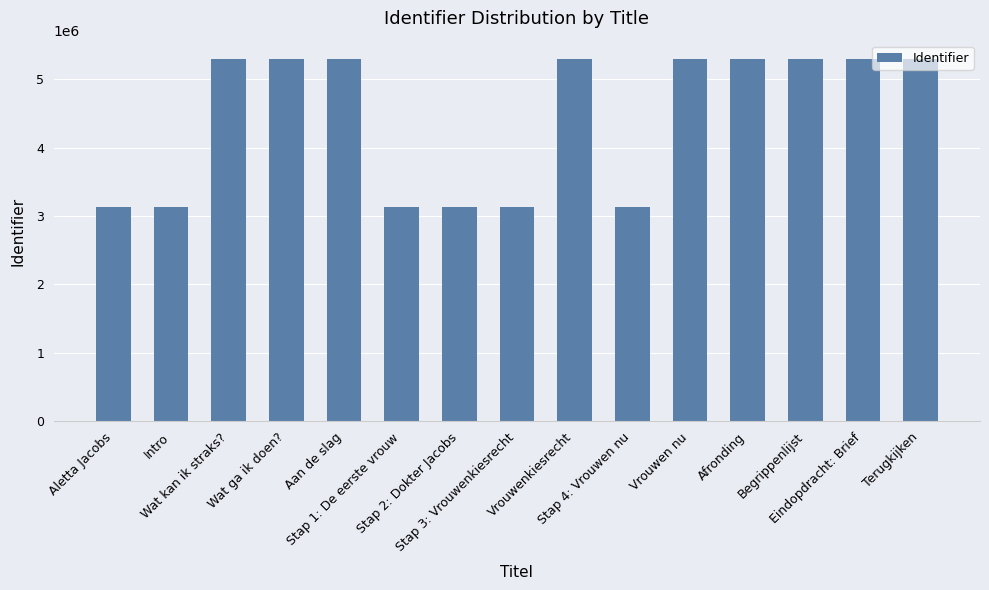

What is the average value?

4431724